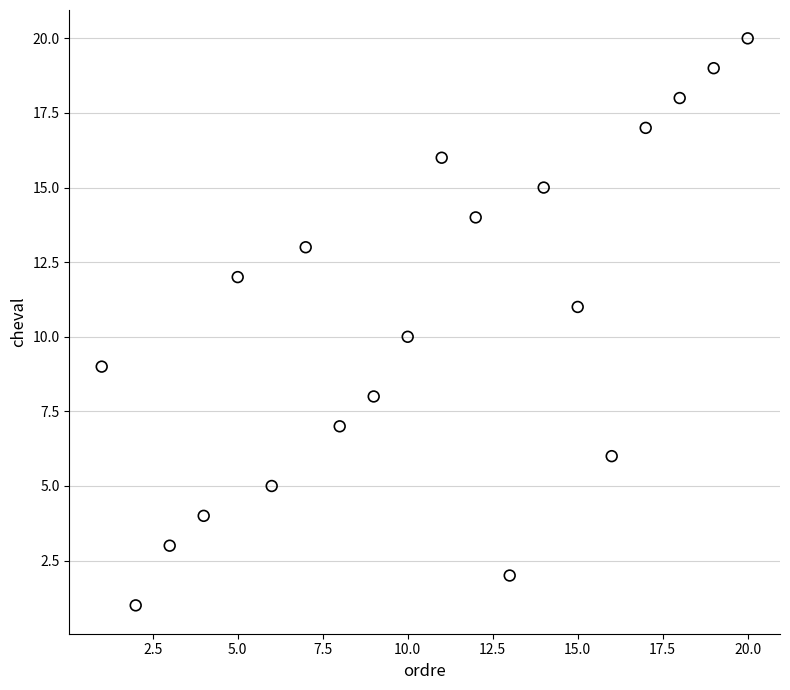

What is the range of Y values (max minus min)?

19